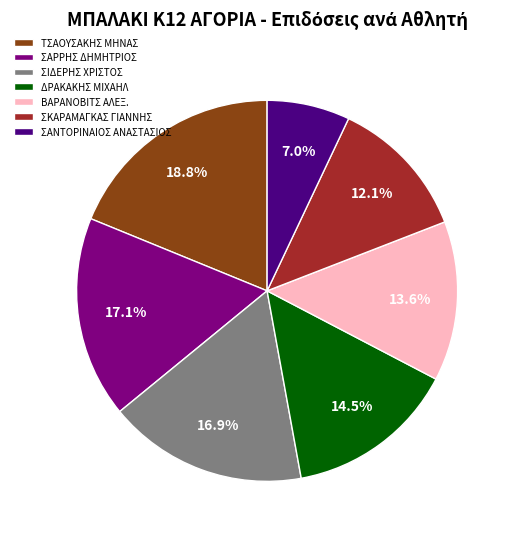

To the nearest percent, what percentage of the pie is ΒΑΡΑΝΟΒΙΤΣ ΑΛΕΞ.?

14%